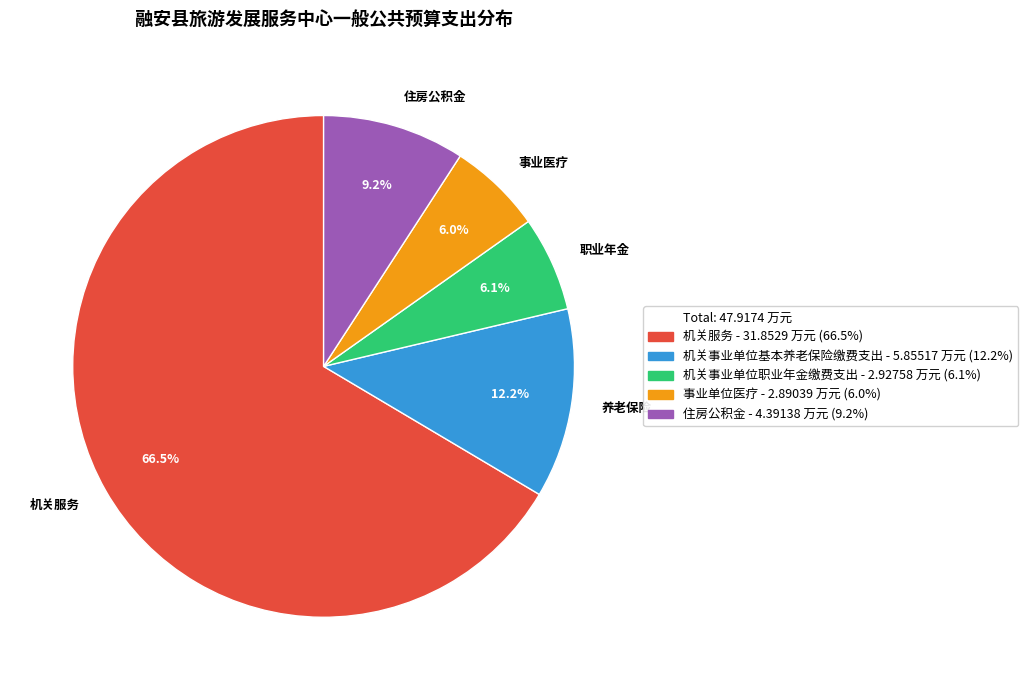

How many segments does this pie chart have?

5